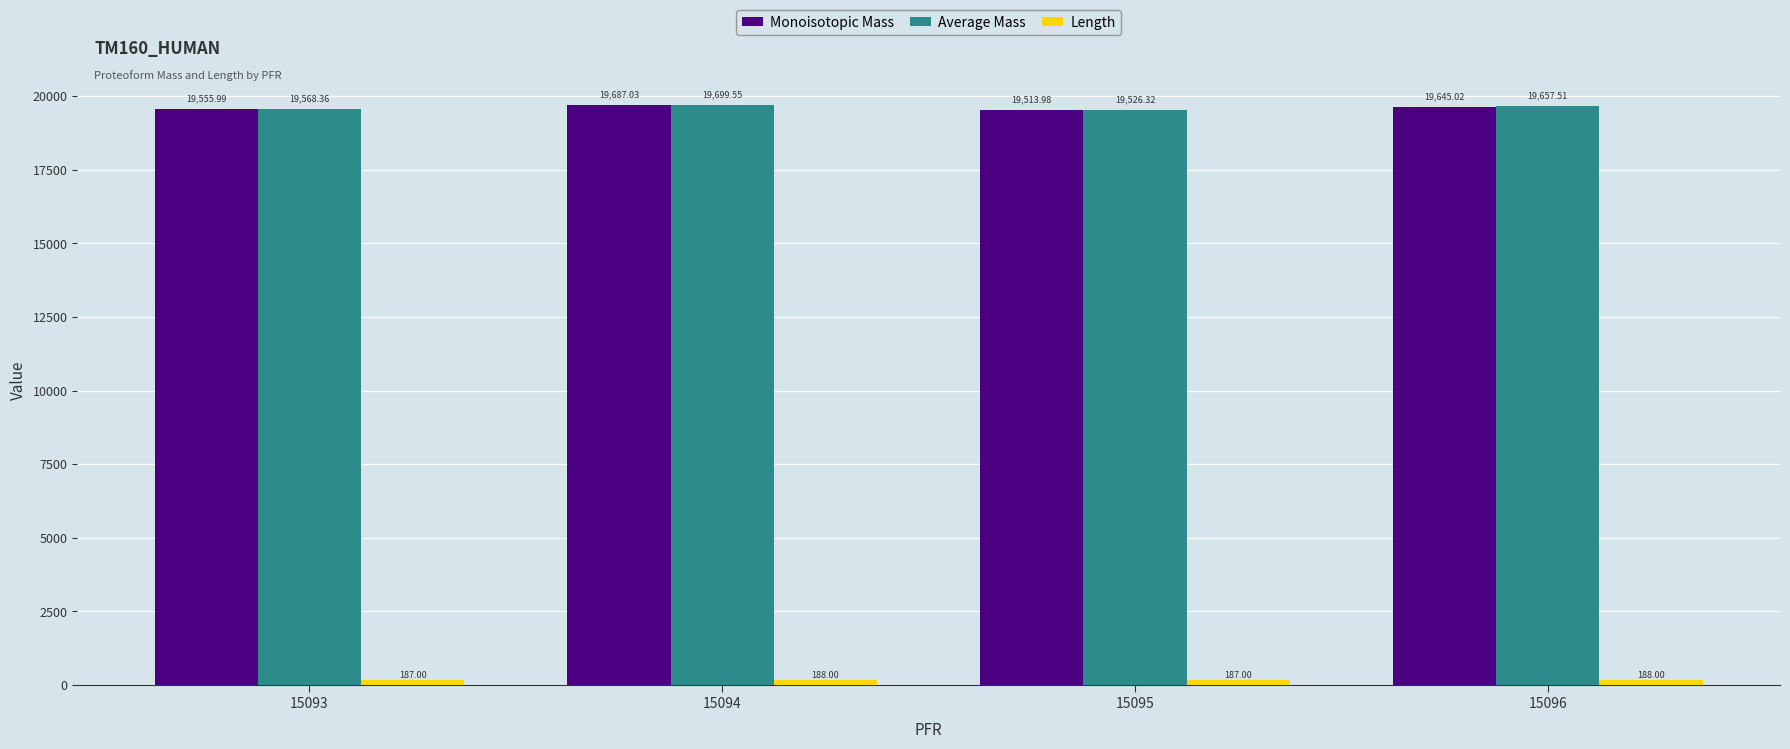

What is the average value of the Monoisotopic Mass series?

19600.5